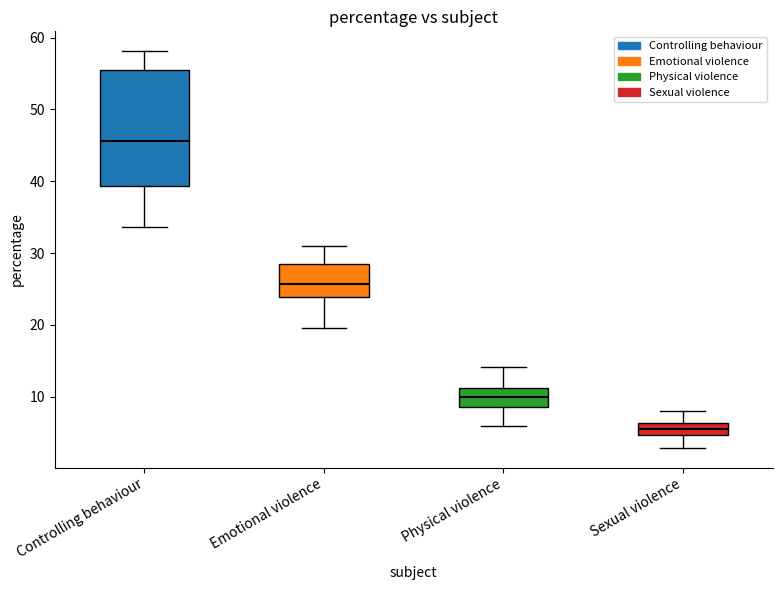

Which box's median line is the highest?

Controlling behaviour